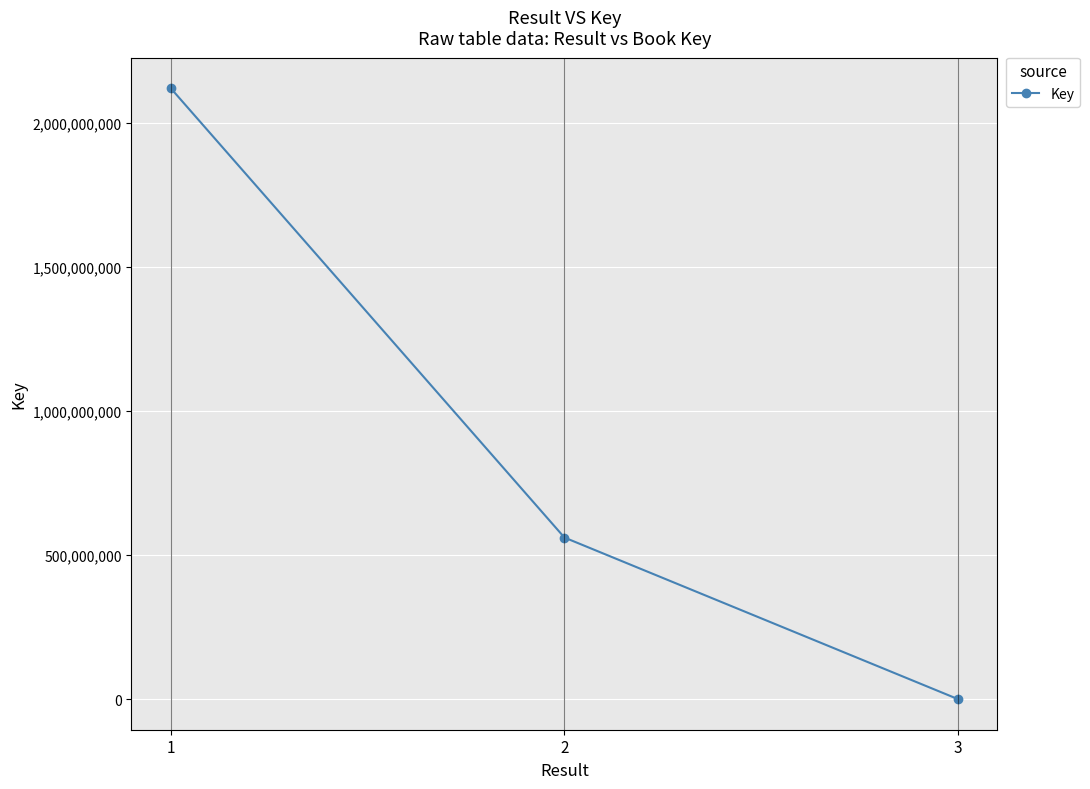

Is this an area chart (filled region under the line)?

No